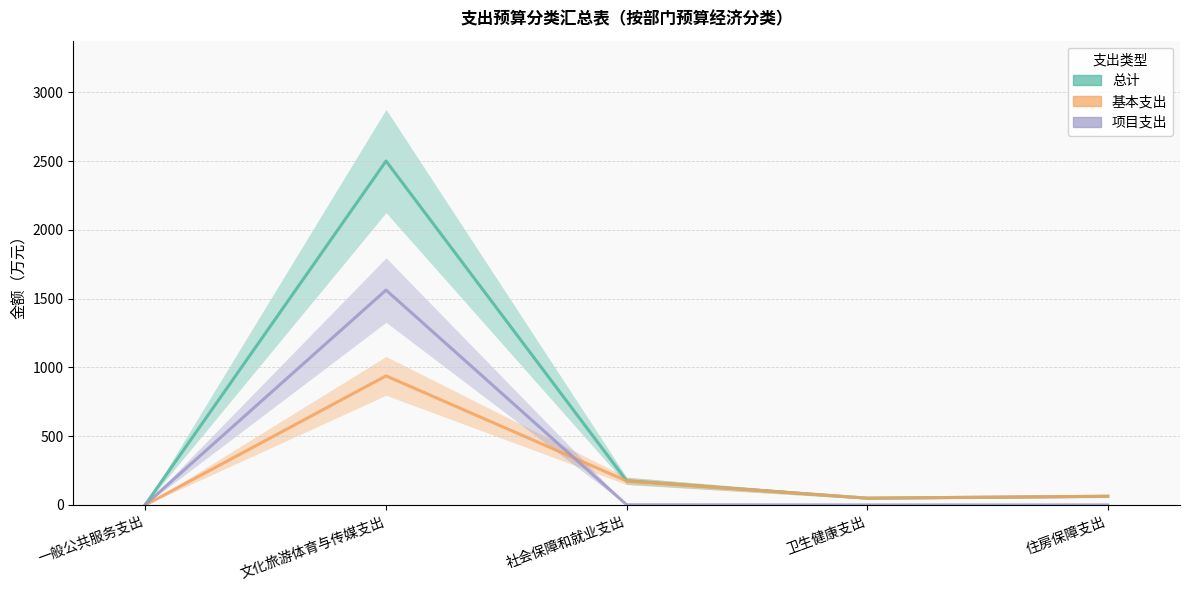

In 项目支出, how many points are higher than both neighbors (excluding endpoints)?

1